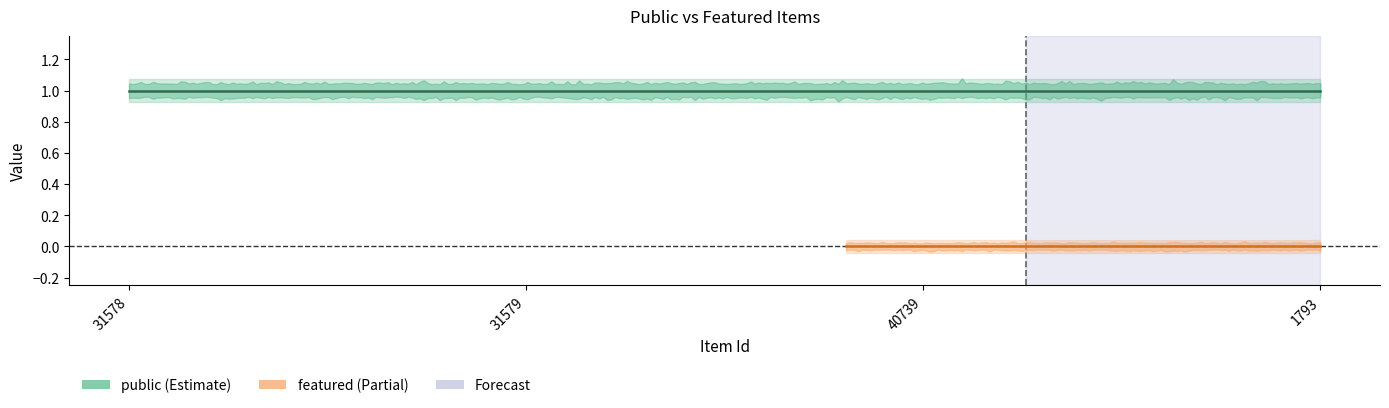

What is the label of the 3rd point from the left?

40739